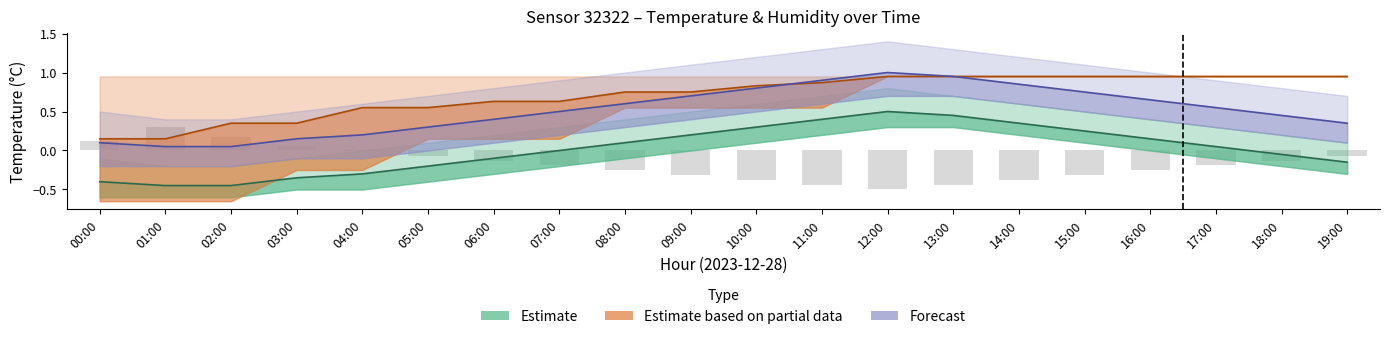

The Estimate based on partial data series shows 0.6 at 18:00. True or false?

False